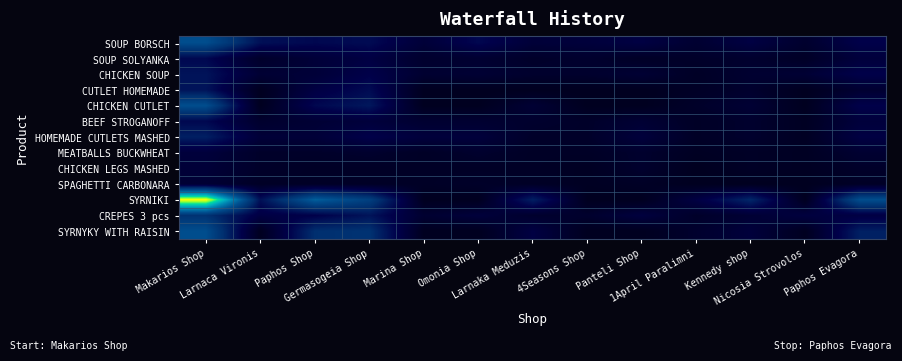

Which series has the largest range (max minus min)?

SYRNIKI